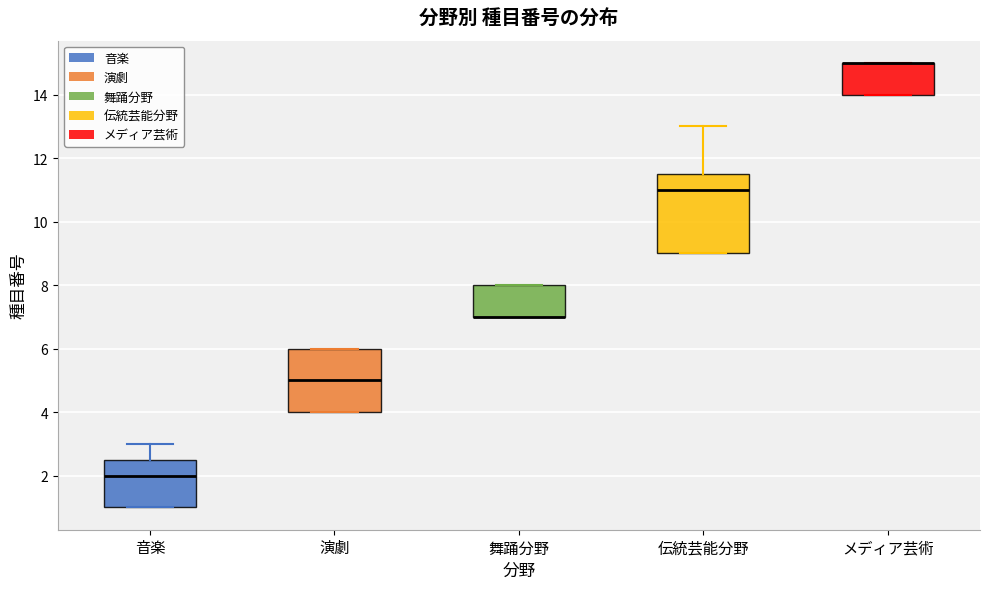

Reading left to right, read every box against the y-axis: the position of its median line, the range the box covers, and the ends of its whiskers. The values are not printed on the chart, so give them approximately, as read against the axis.

音楽: median 2.0, box 1.0 to 2.6, whiskers 1.0 to 3.0
演劇: median 5.0, box 4.0 to 6.0, whiskers 4.0 to 6.0
舞踊分野: median 7.0 (drawn on the box's lower edge), box 7.0 to 8.0, whiskers 7.0 to 8.0
伝統芸能分野: median 11.0, box 9.0 to 11.6, whiskers 9.0 to 13.0
メディア芸術: median 15.0 (drawn on the box's upper edge), box 14.0 to 15.0, whiskers 14.0 to 15.0